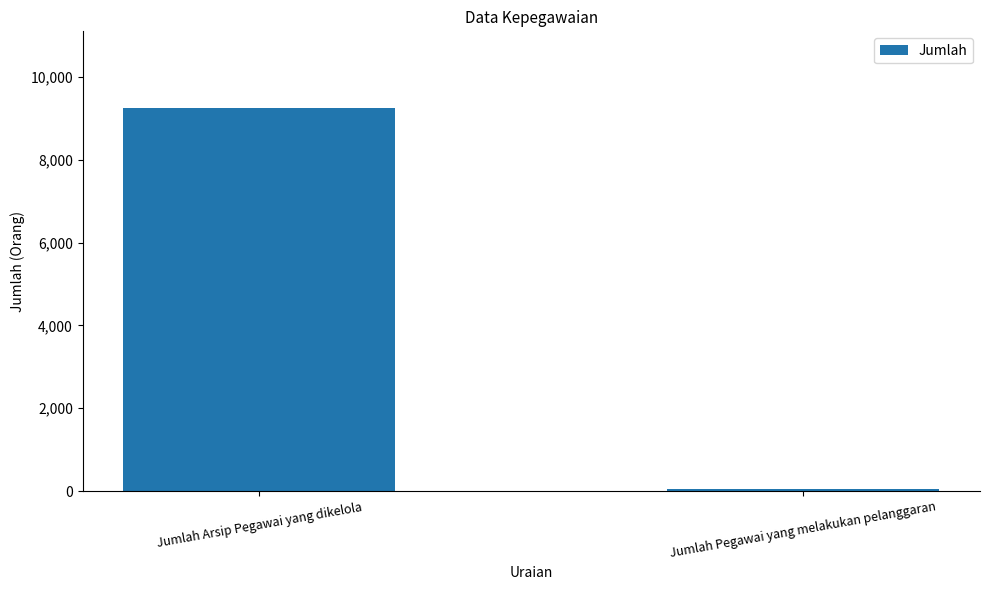

What is the difference between the values at Jumlah Pegawai yang melakukan pelanggaran and Jumlah Arsip Pegawai yang dikelola?

9201